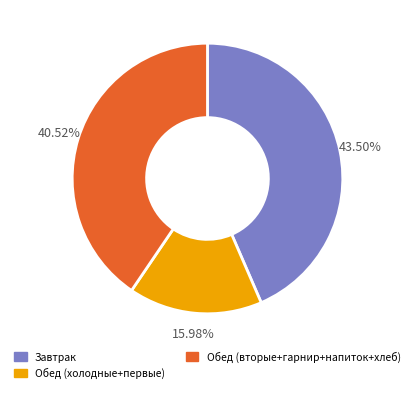

Which has a higher value, Обед (вторые+гарнир+напиток+хлеб) or Обед (холодные+первые)?

Обед (вторые+гарнир+напиток+хлеб)